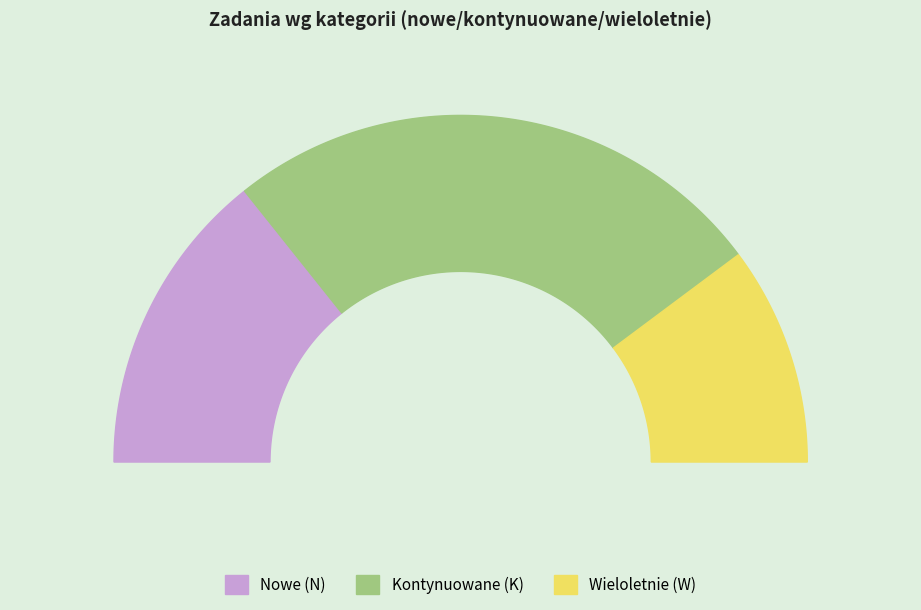

What is the ratio of the value at Wieloletnie (W) to the value at Nowe (N)?

0.7